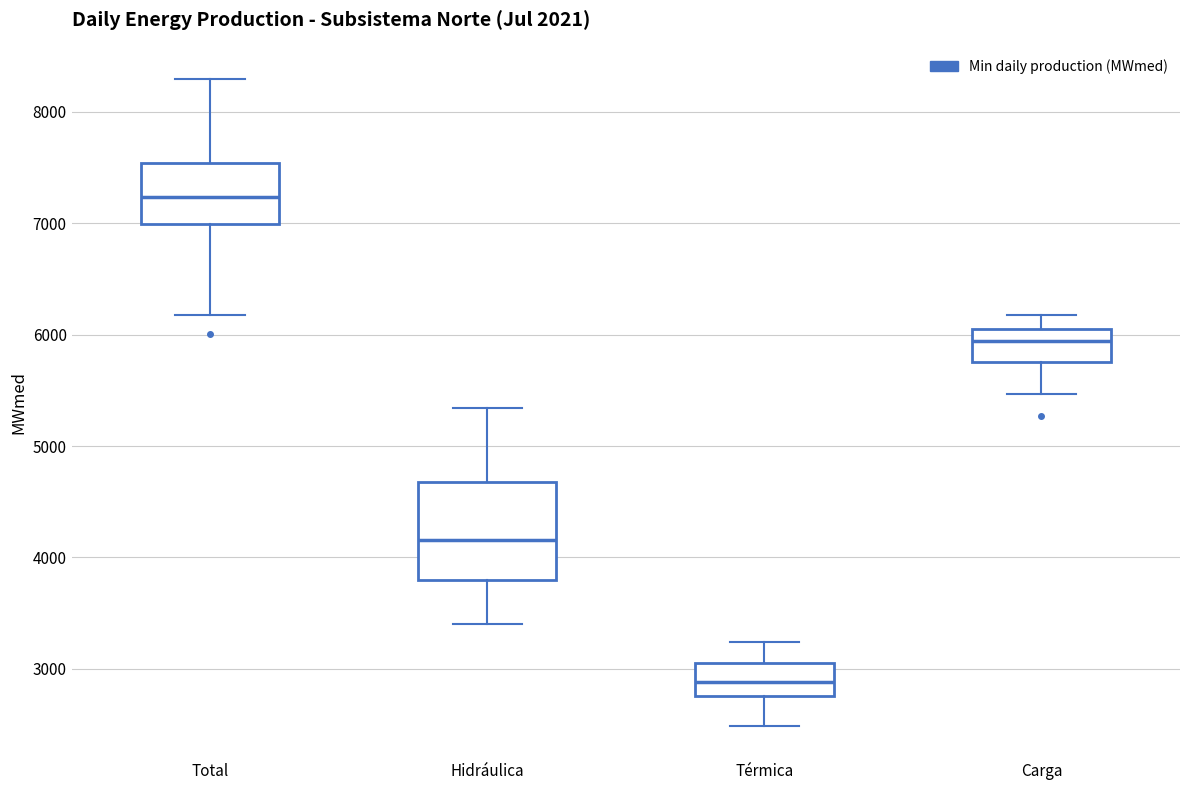

Which box is the tallest, from its lower edge to its upper edge?

Hidráulica